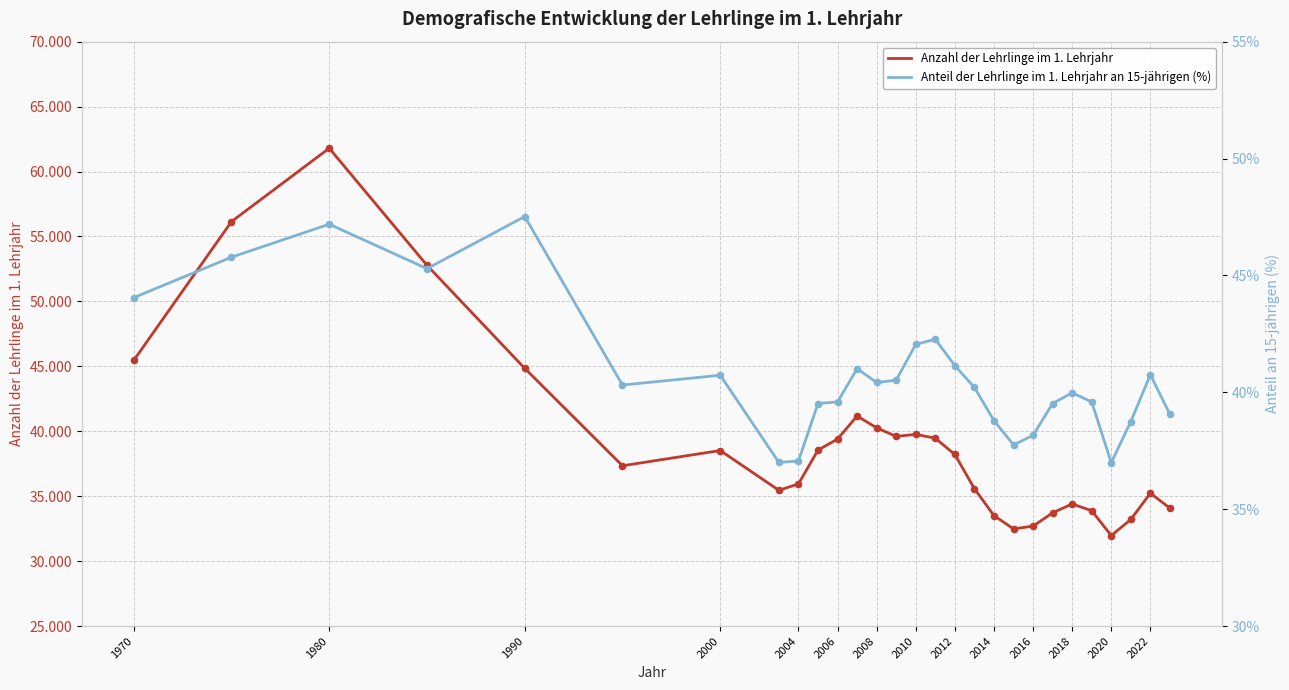

Is the value of Anteil der Lehrlinge im 1. Lehrjahr an 15-jährigen (%) at 16 greater than the value of Anzahl der Lehrlinge im 1. Lehrjahr at 2010?

No